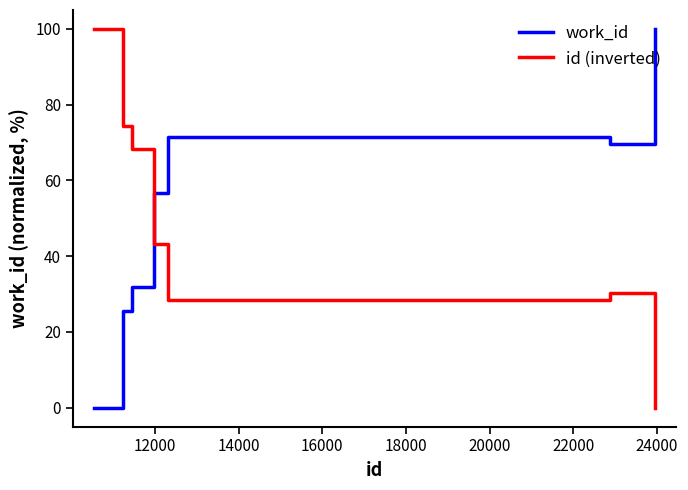

How many times do id (inverted) and work_id cross each other?

1